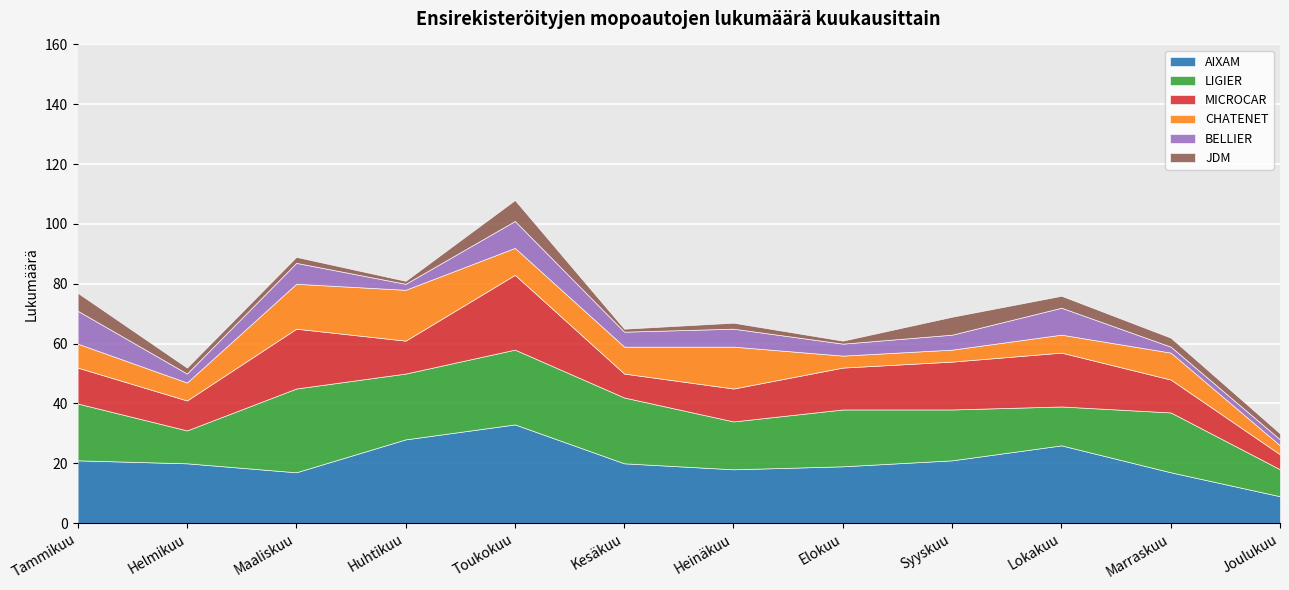

Rank the series at Elokuu from lowest to highest value.

JDM, CHATENET, BELLIER, MICROCAR, AIXAM, LIGIER